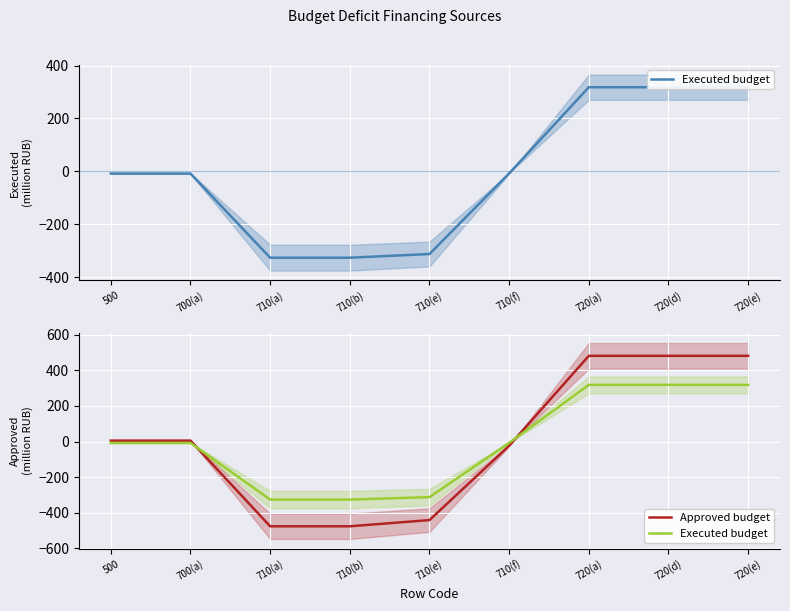

Which category has the highest value in the Executed budget series?

720(a)